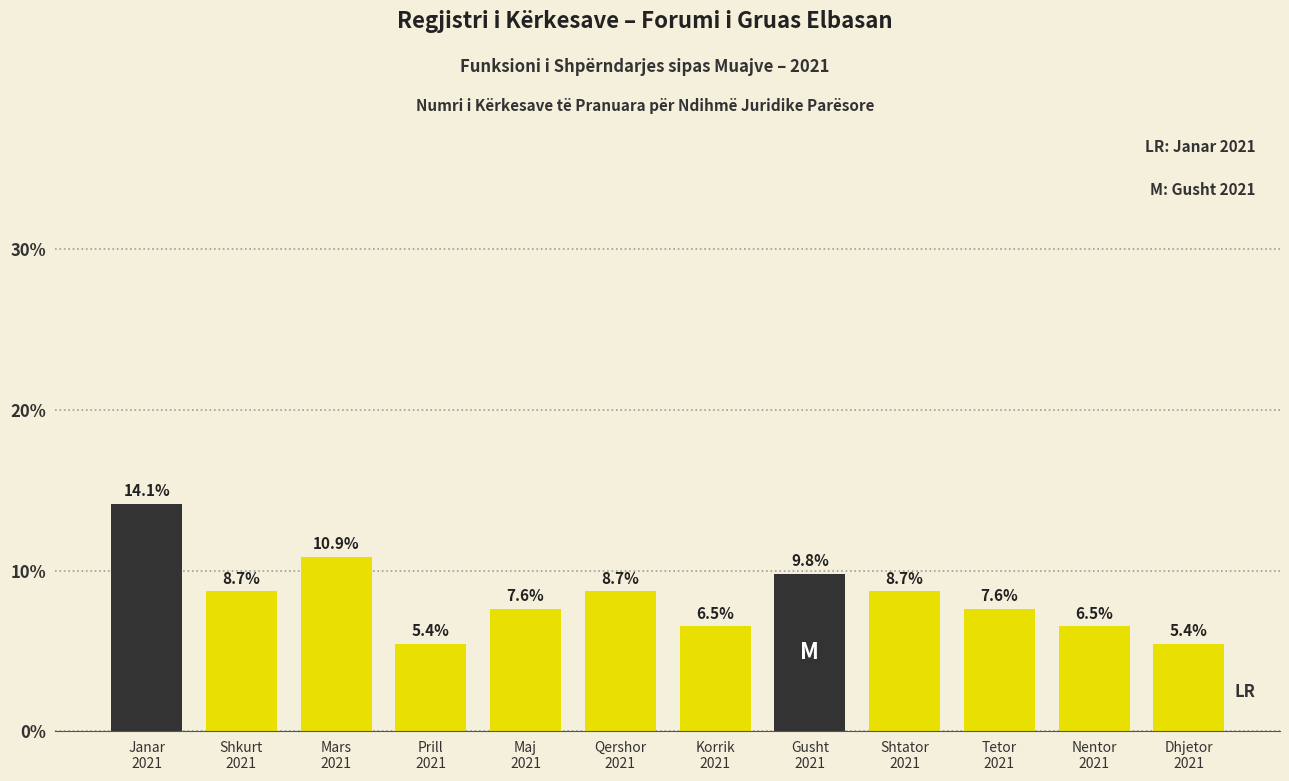

Reading right to left, list all the values displayed in this chart.

5.4	6.5	7.6	8.7	9.8	6.5	8.7	7.6	5.4	10.9	8.7	14.1